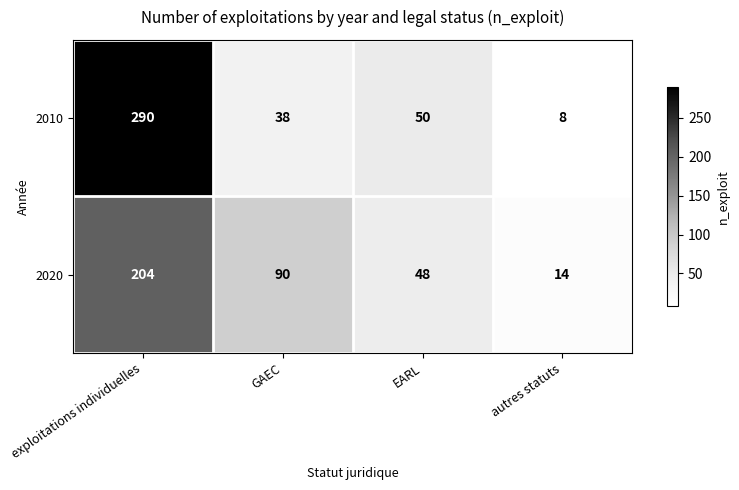

What is the spread (max minus min) of values at autres statuts?

6